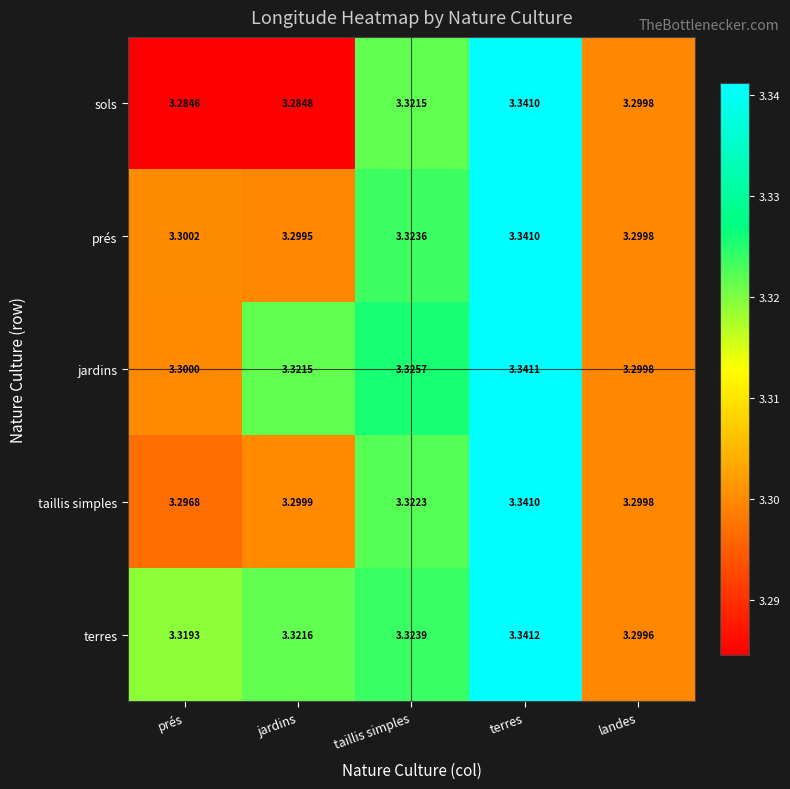

What is the maximum value shown in the chart?

3.3